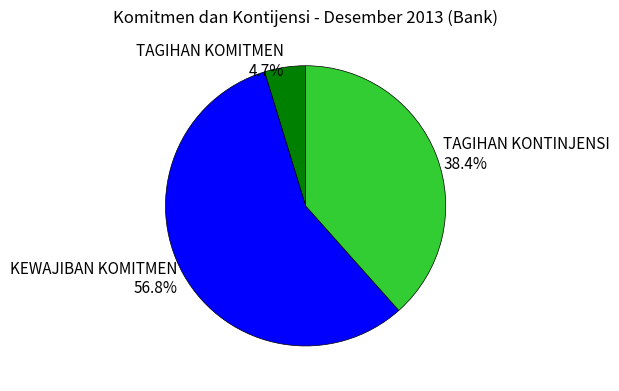

Between KEWAJIBAN KOMITMEN 56.8% and TAGIHAN KOMITMEN 4.7%, which is larger?

KEWAJIBAN KOMITMEN 56.8%